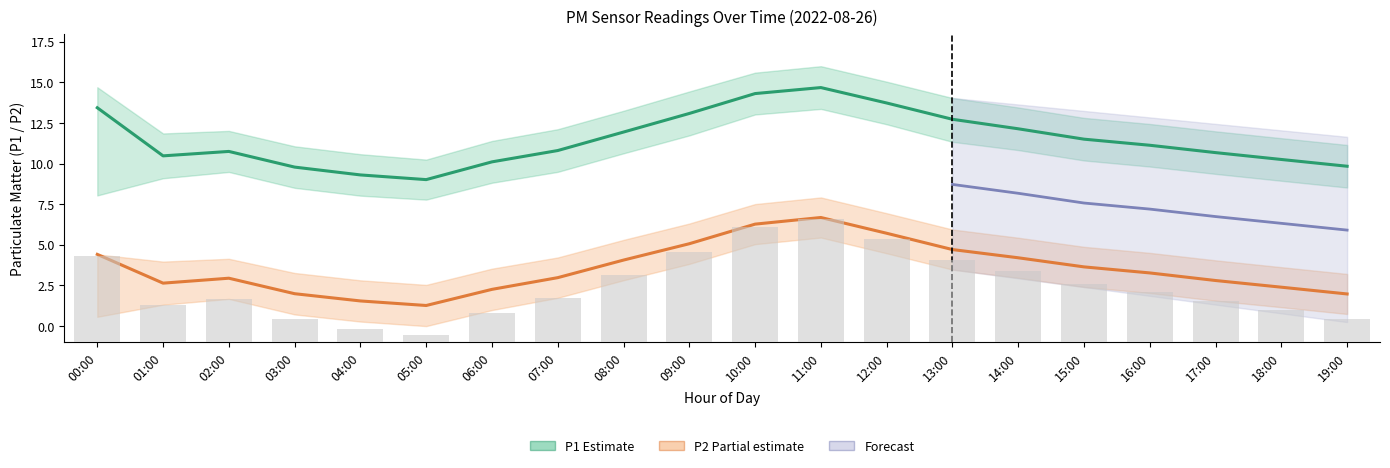

How many groups of bars are there?

20